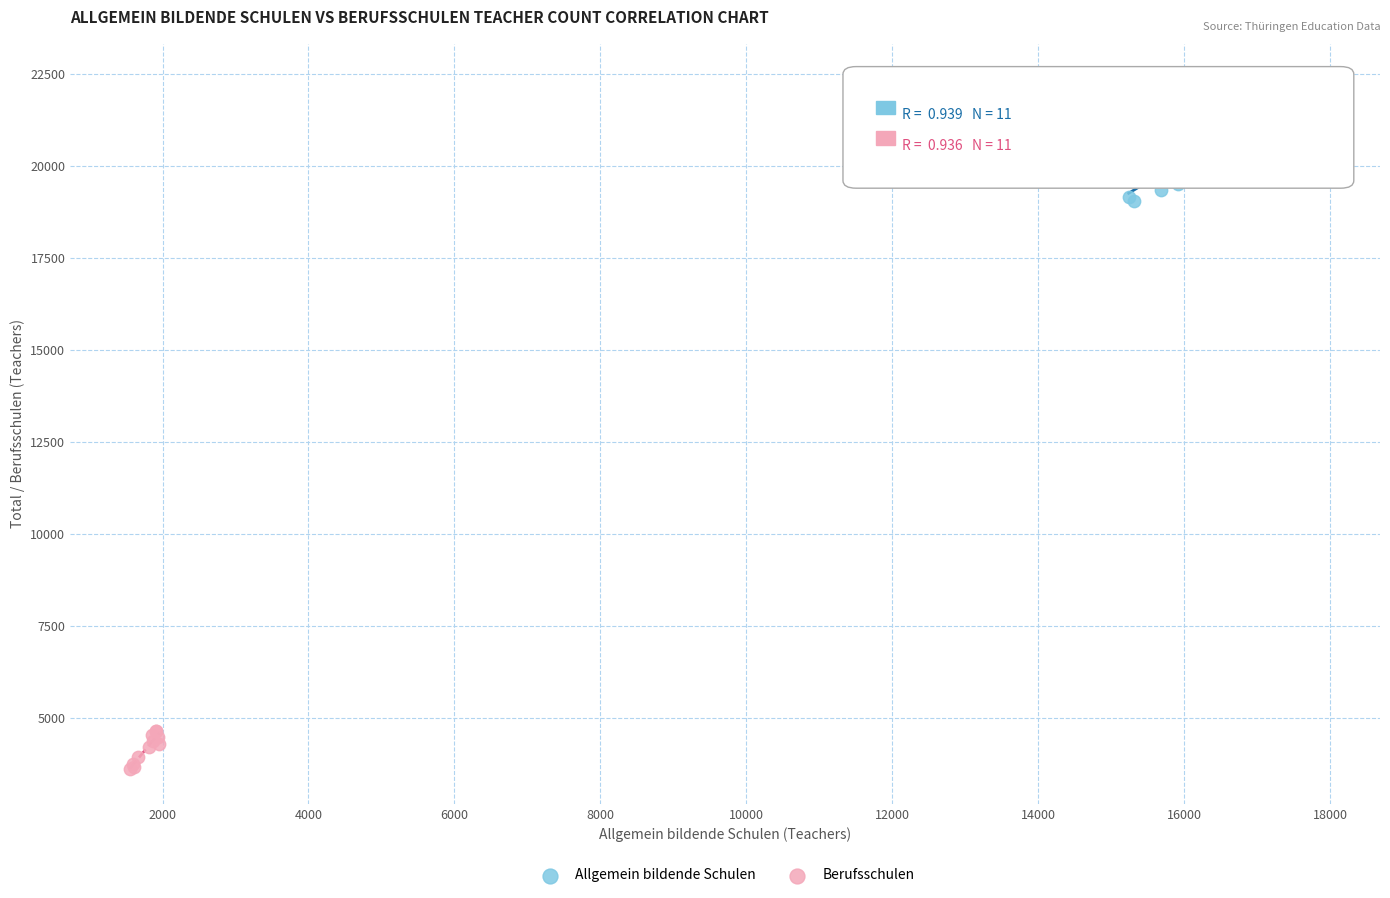

Which series reaches the maximum Y coordinate?

Allgemein bildende Schulen